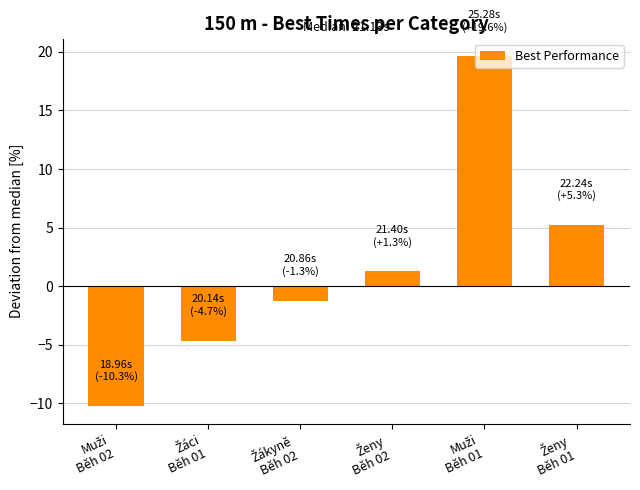

What is the value of the 4th bar from the left?

1.3